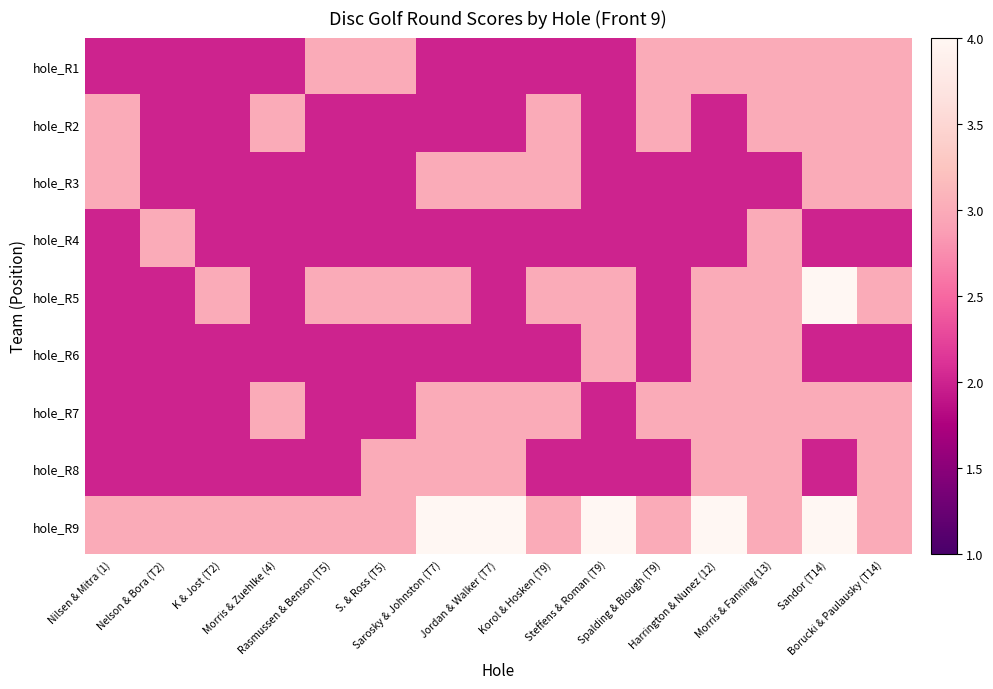

What is the difference between the highest and lowest values at Sarosky & Johnston (T7)?

2